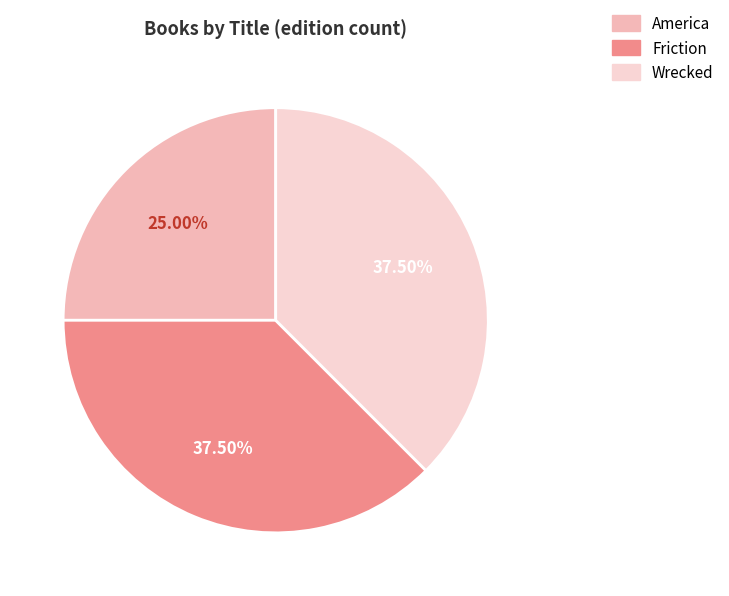

The America slice represents 25% of the pie. True or false?

True